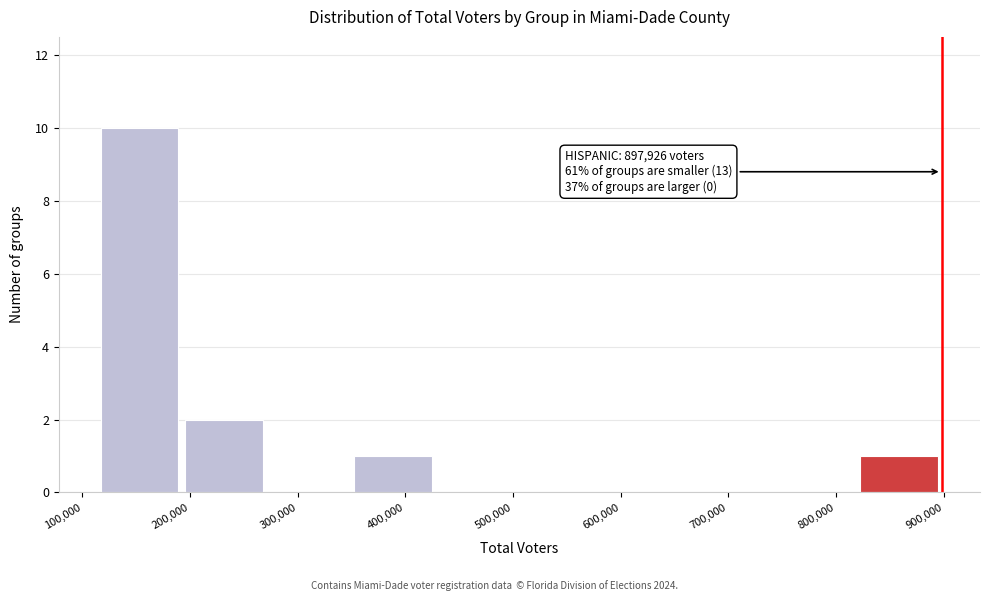

Which range on the x-axis has the tallest bar?

110000 to 190000